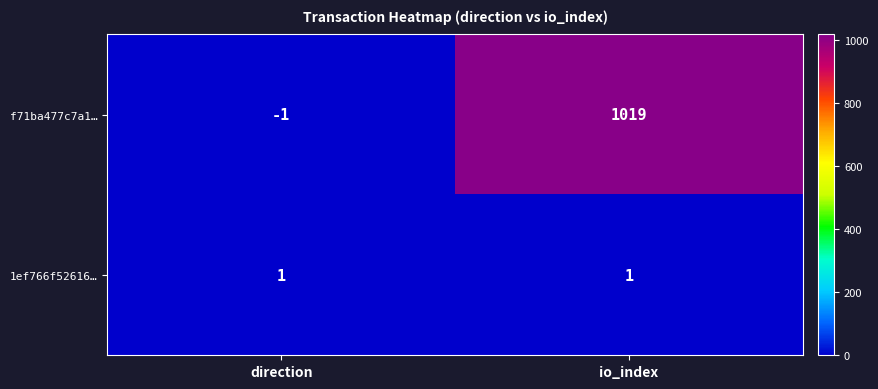

Which series has the largest range (max minus min)?

f71ba477c7a1…